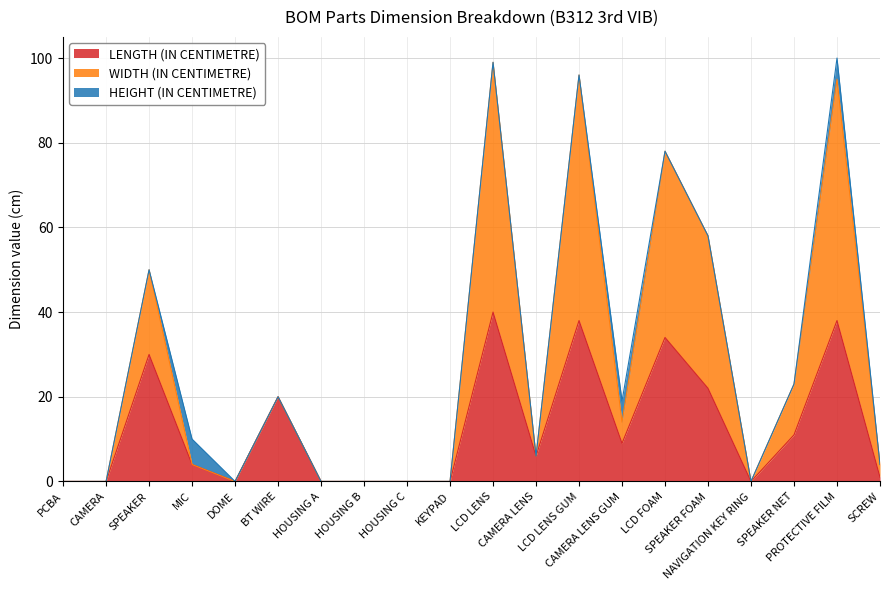

What is the maximum value for LENGTH (IN CENTIMETRE)?

40